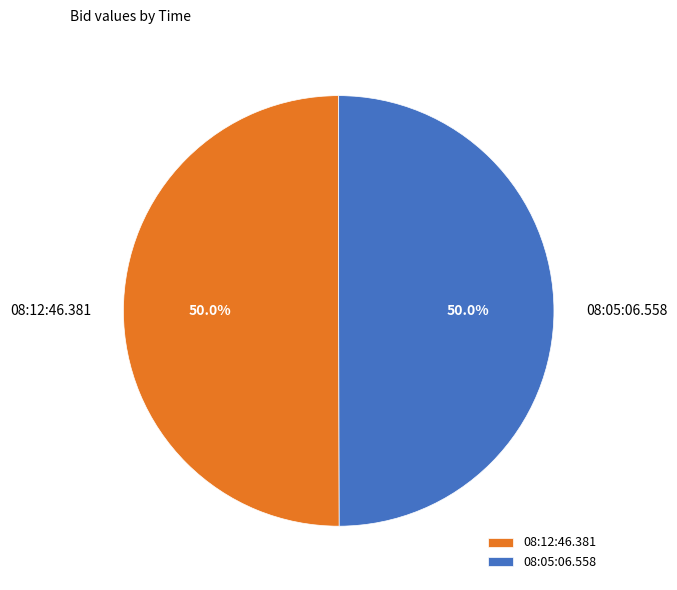

Count the number of slices in the pie.

2